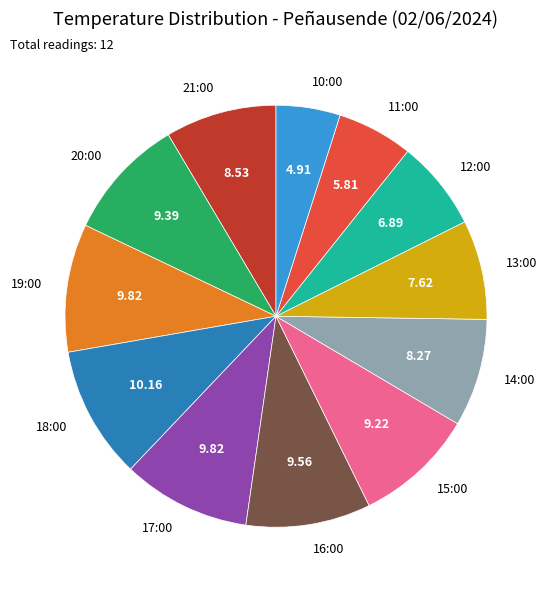

Does 14:00 represent more than half of the total?

No